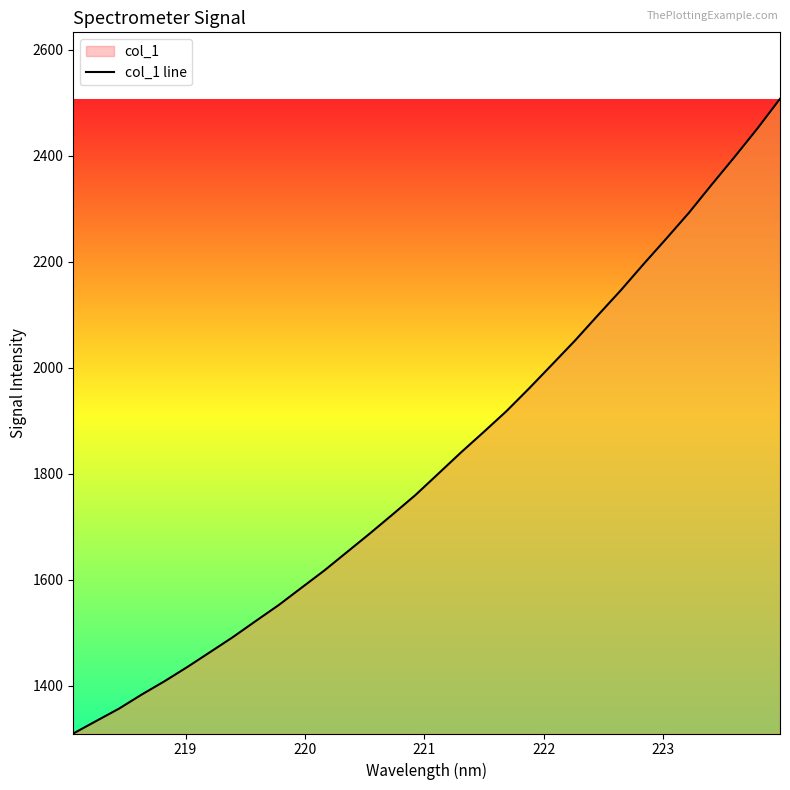

What is the greatest value displayed?

2507.6